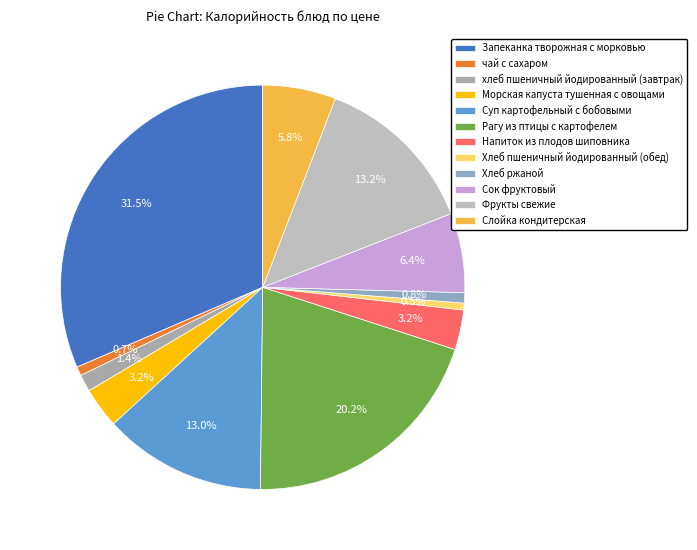

Is it true that Суп картофельный с бобовыми is 13% of the pie?

True